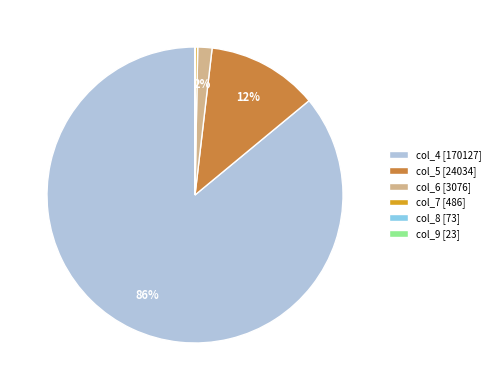

To the nearest percent, what is the difference between the largest and smallest slice percentages?

86%